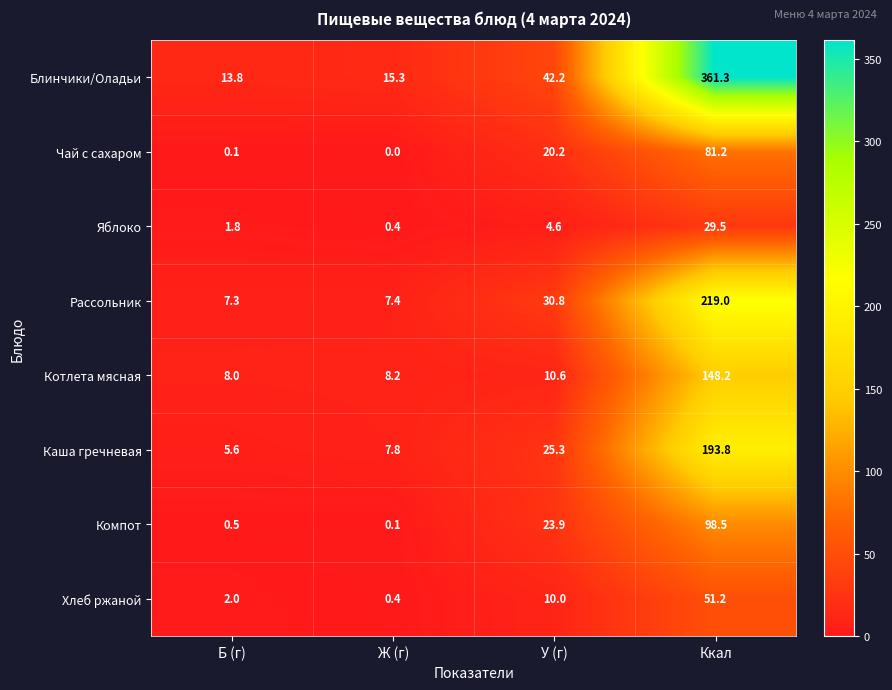

Rank the categories by Хлеб ржаной value from lowest to highest.

Ж (г), Б (г), У (г), Ккал